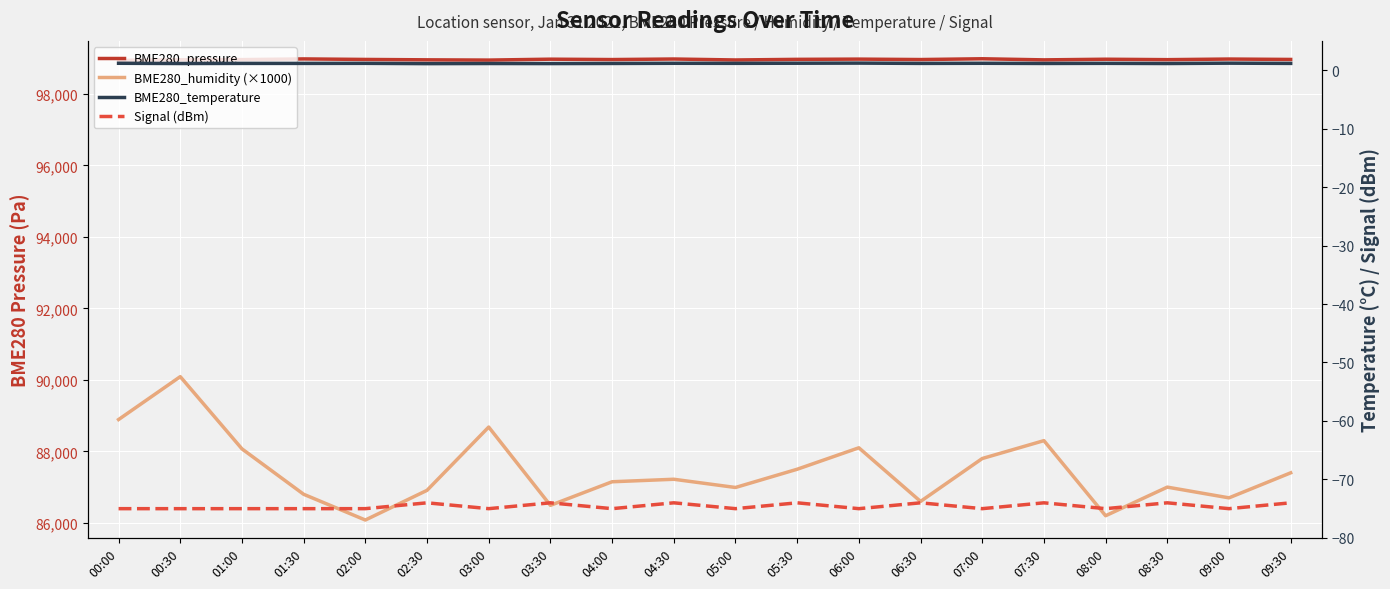

How many values in the BME280_pressure series are below 98960?

10